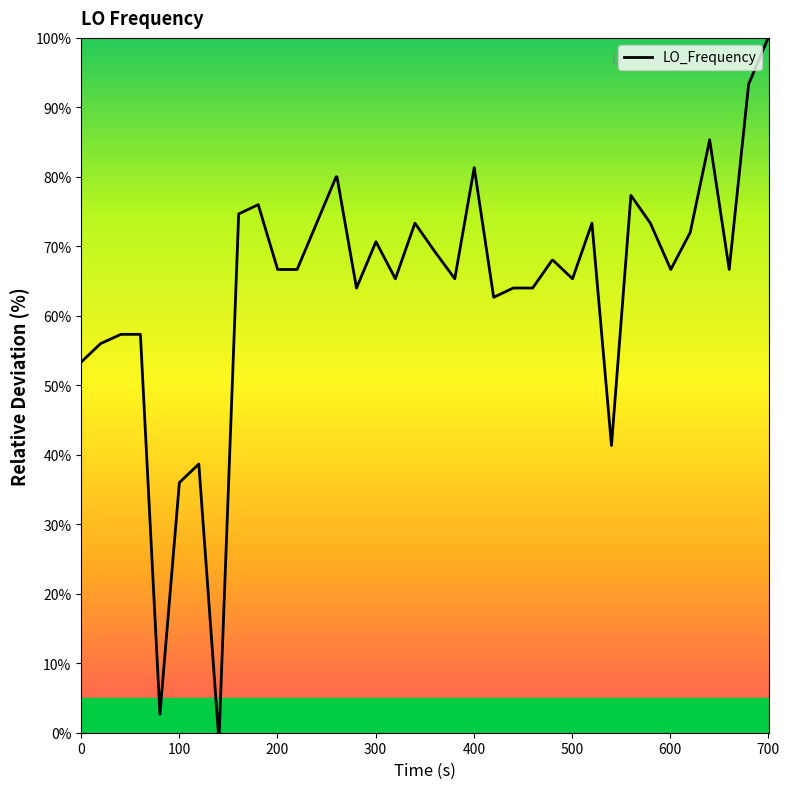

What is the greatest value displayed?

100.0